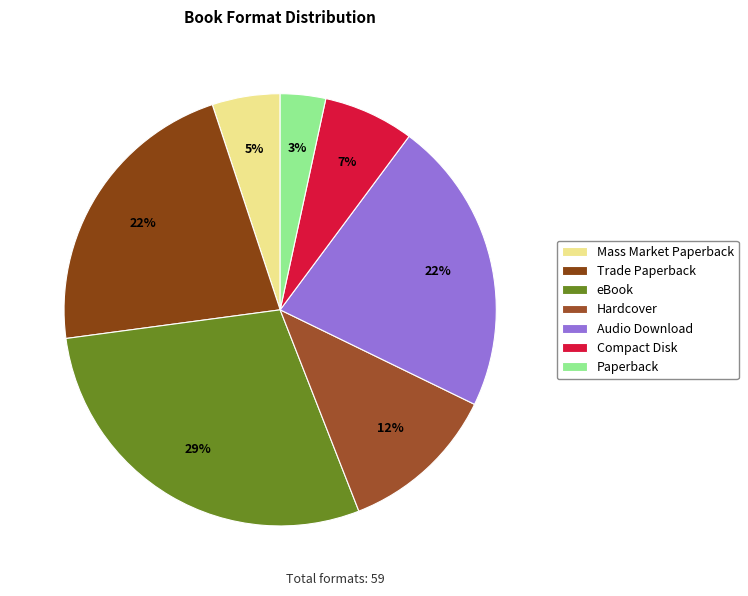

How many slices are in this pie chart?

7